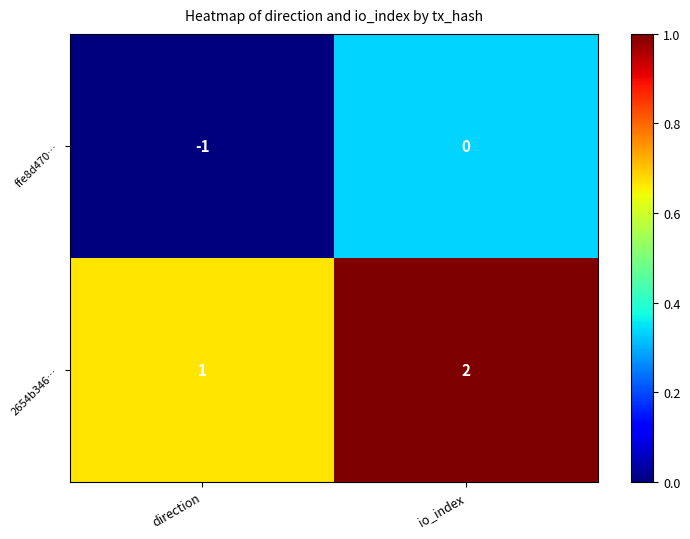

Which label corresponds to the largest value in the chart?

io_index